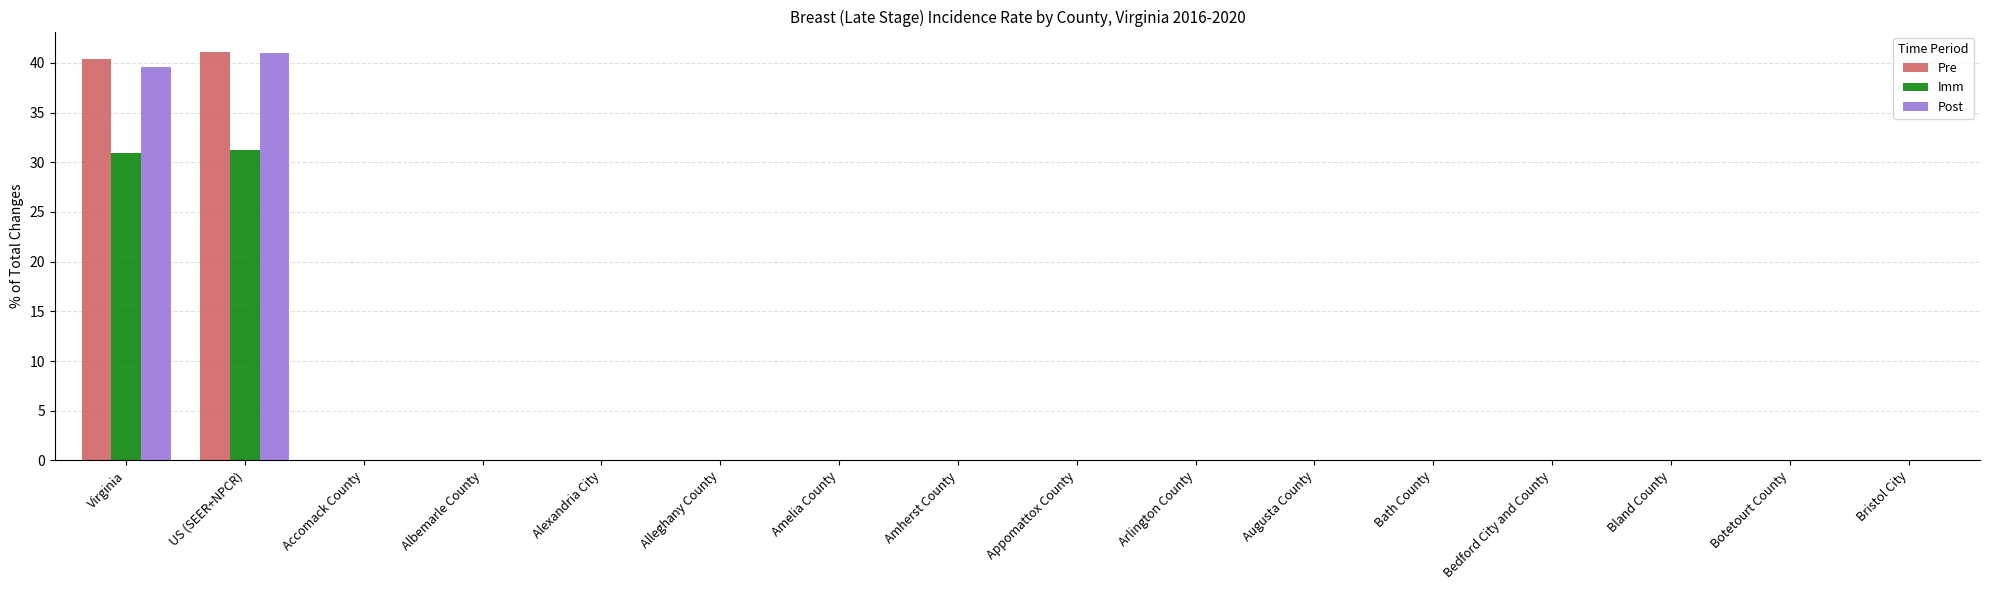

Is the value of Pre at Augusta County greater than the value of Post at Virginia?

No